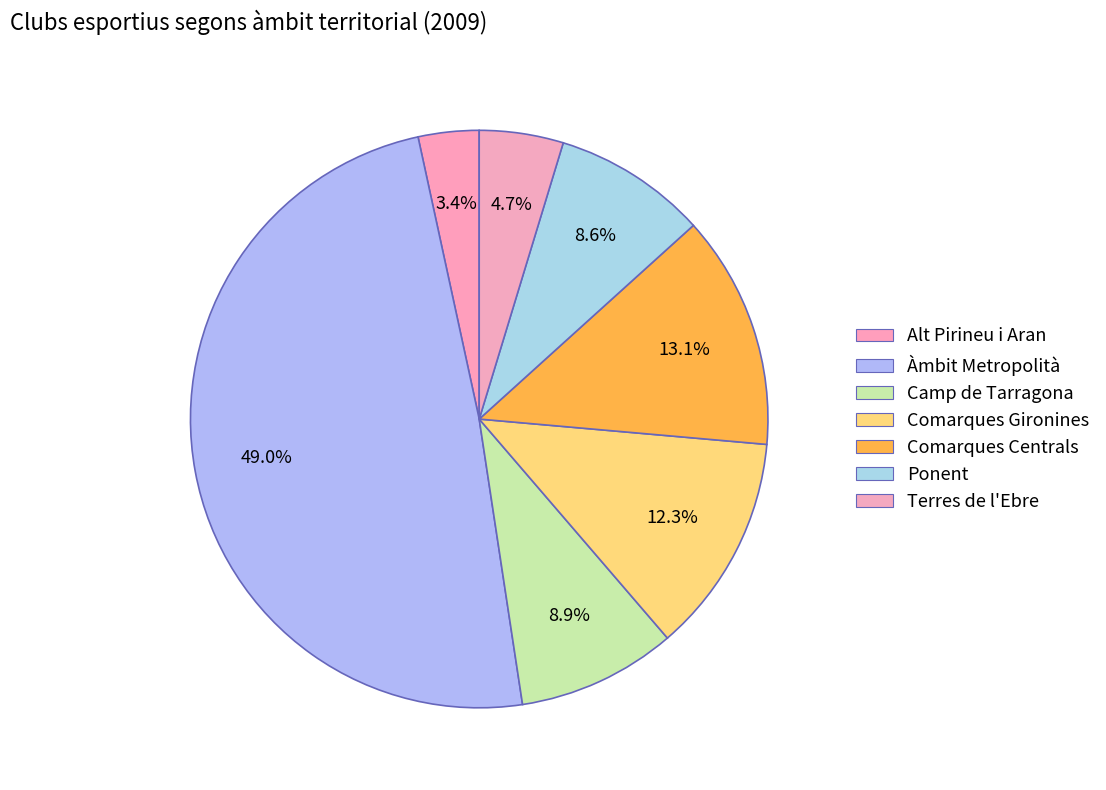

Which category has the biggest portion of the pie?

Àmbit Metropolità